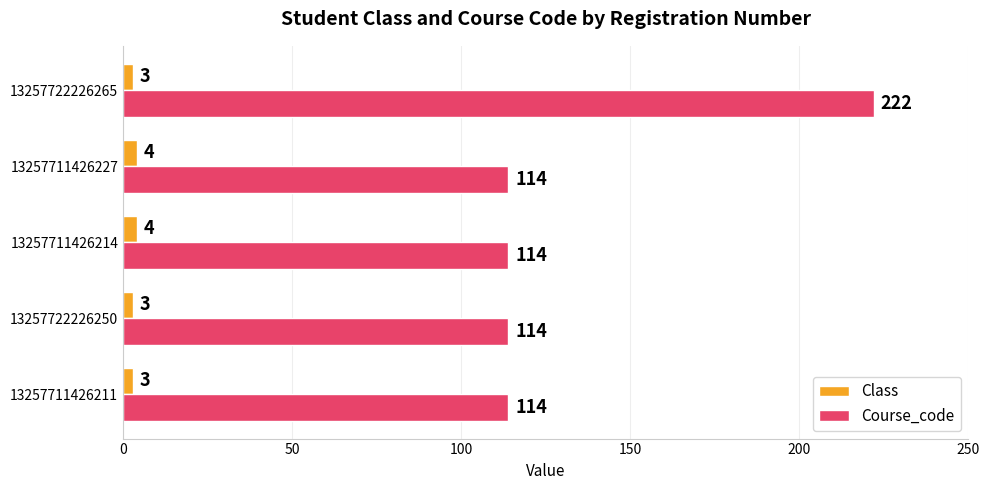

At which category is the sum across all series the highest?

13257722226265